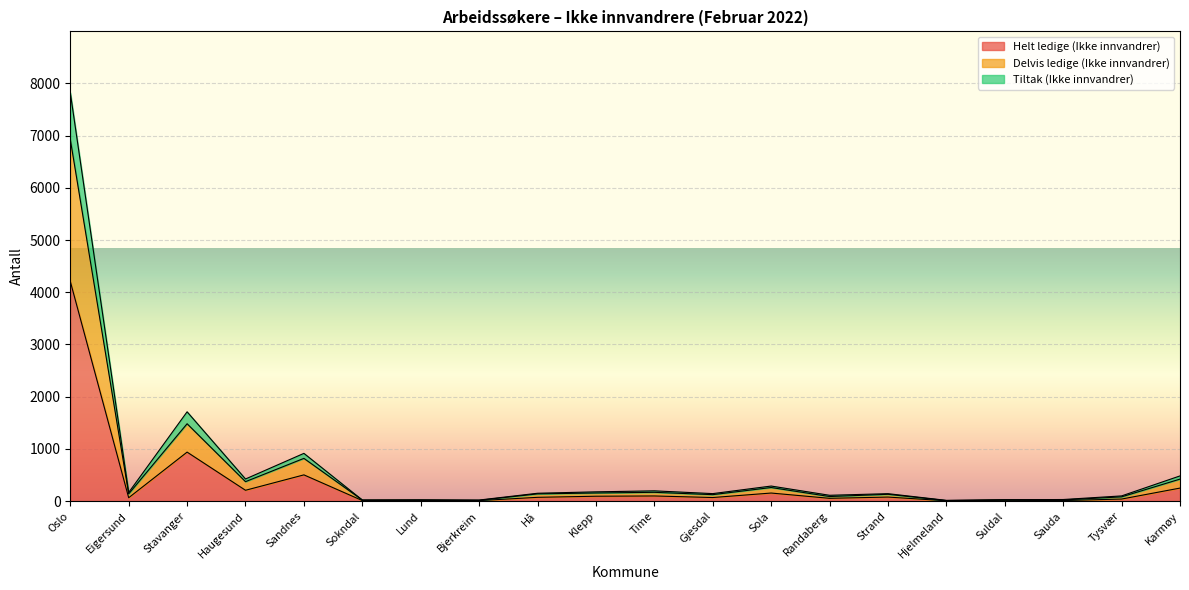

At which category is the sum across all series the highest?

Oslo